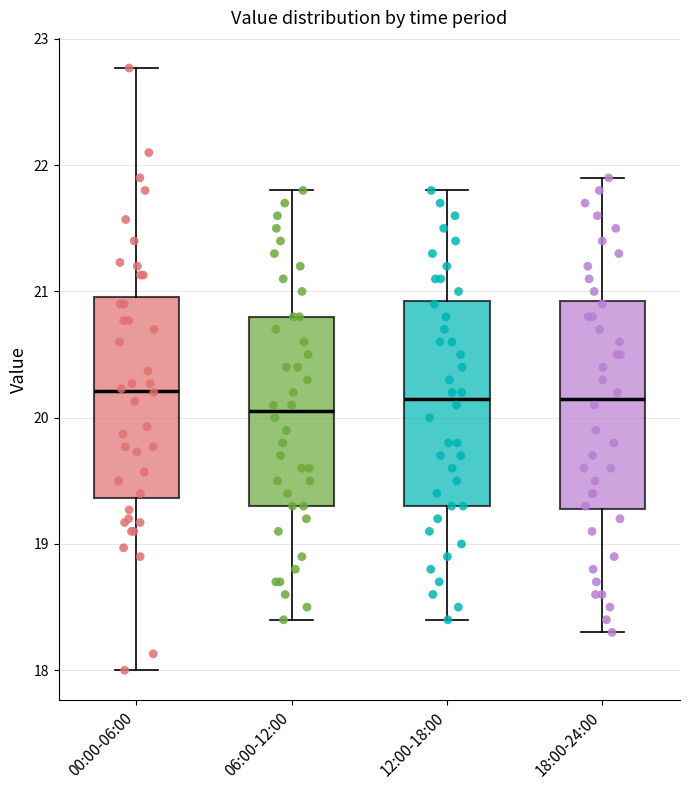

Where does the upper whisker of the box for 00:00-06:00 end on the y-axis? The values are not printed on the chart, so give them approximately, as read against the axis.

22.8